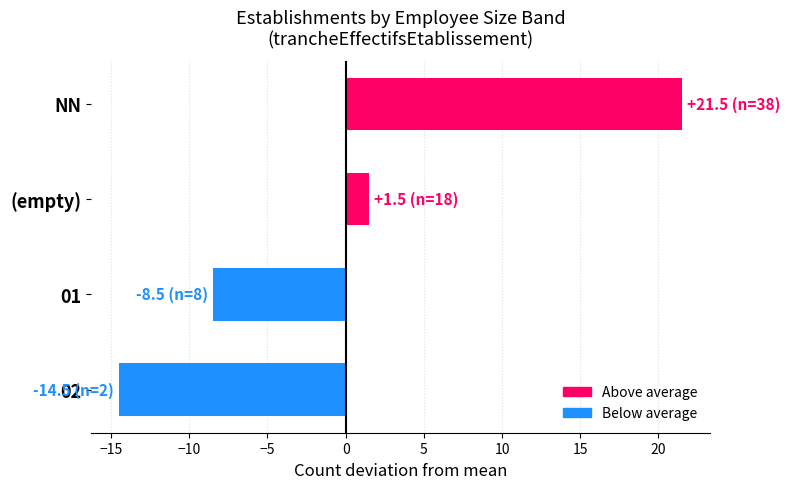

What is the label of the 2nd bar from the top?

(empty)